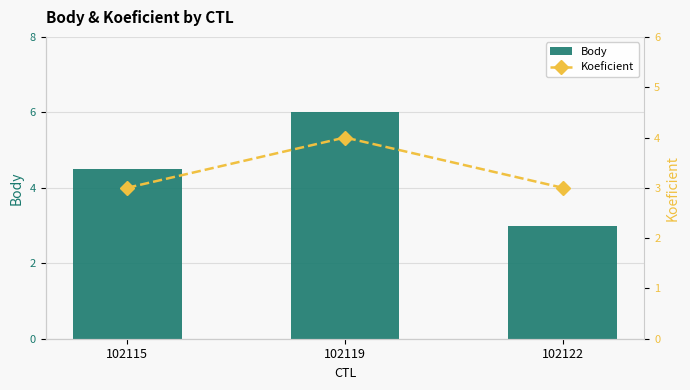

Between 102115 and 102119, which series saw the biggest shift?

Body